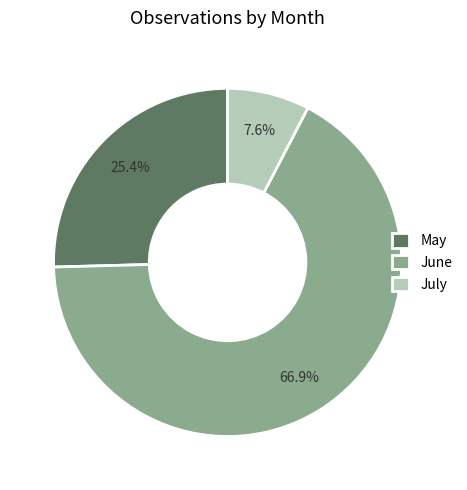

Which slice is the smallest?

July